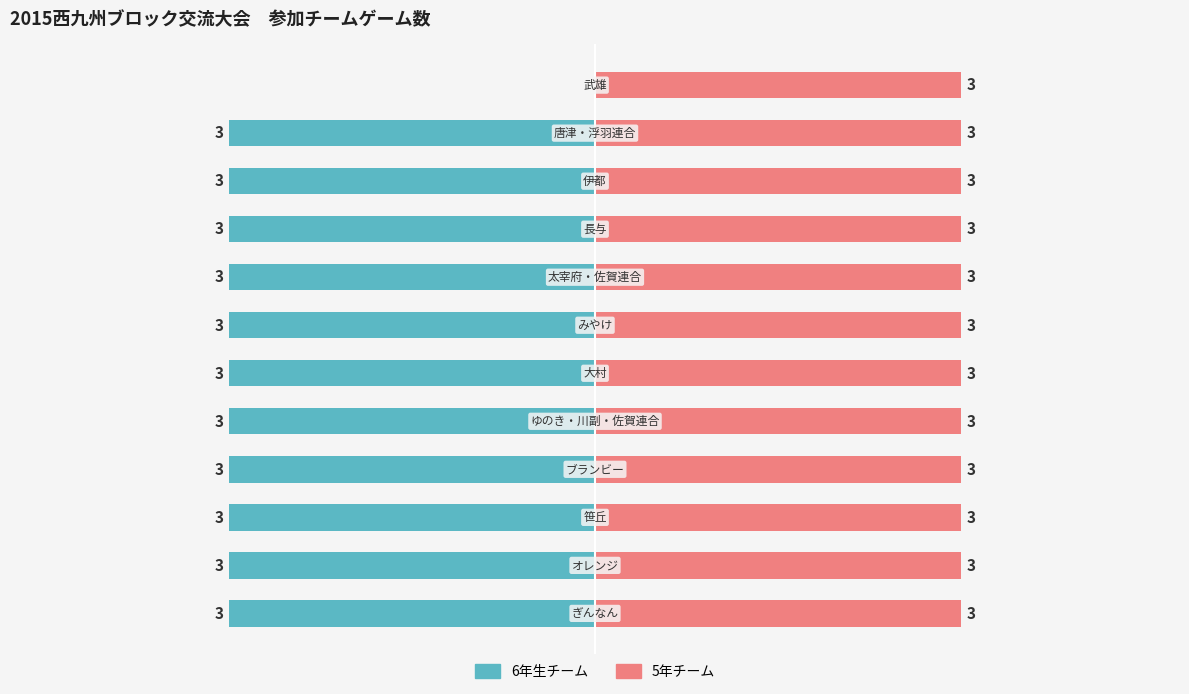

What is the greatest value displayed?

3.0